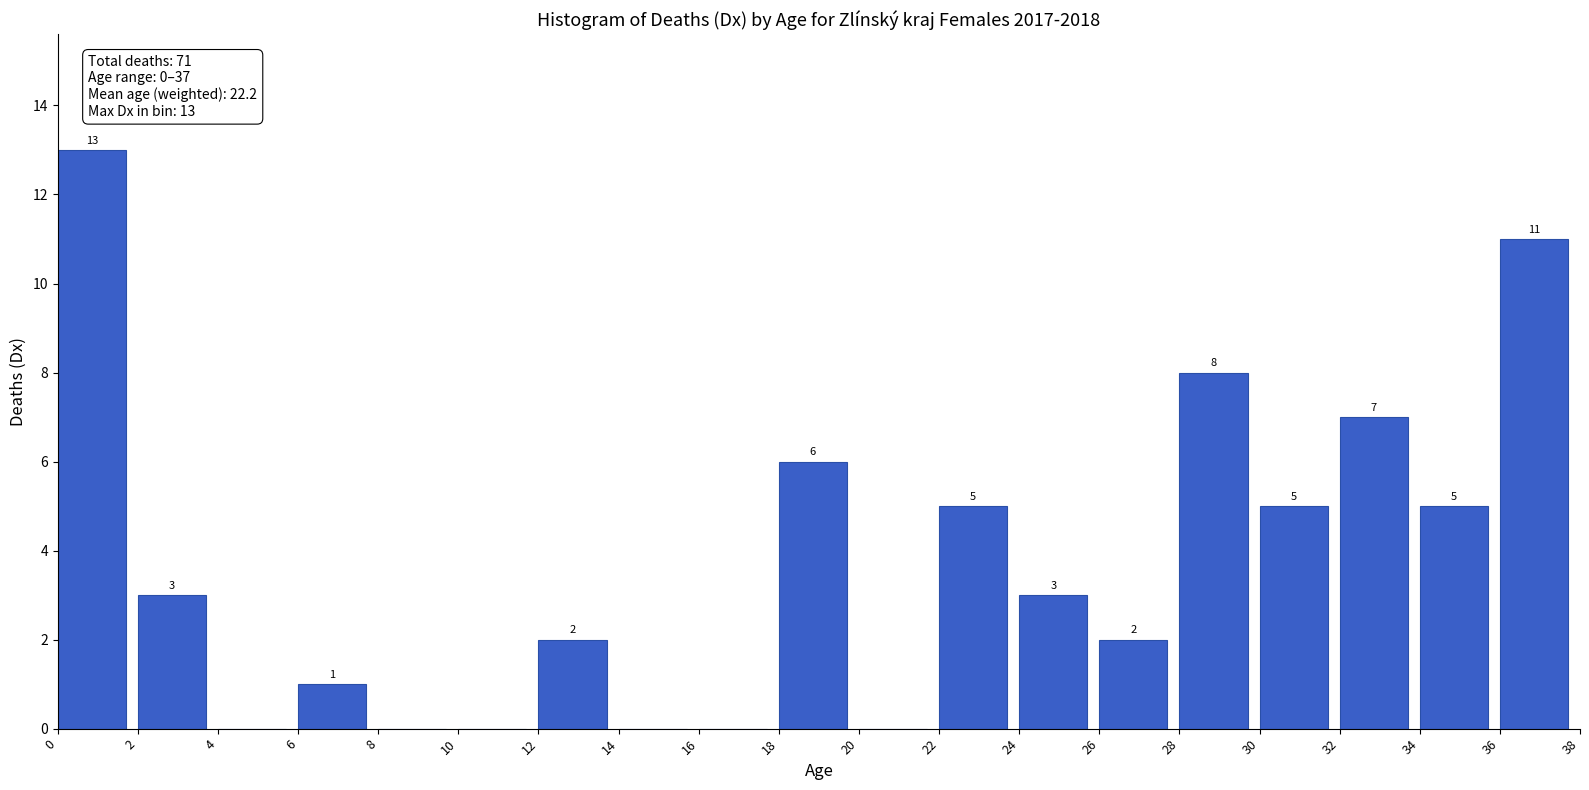

Reading left to right, transcribe all the data shown in this chart.

0=13	2=3	4=0	6=1	8=0	10=0	12=2	14=0	16=0	18=6	20=0	22=5	24=3	26=2	28=8	30=5	32=7	34=5	36=11